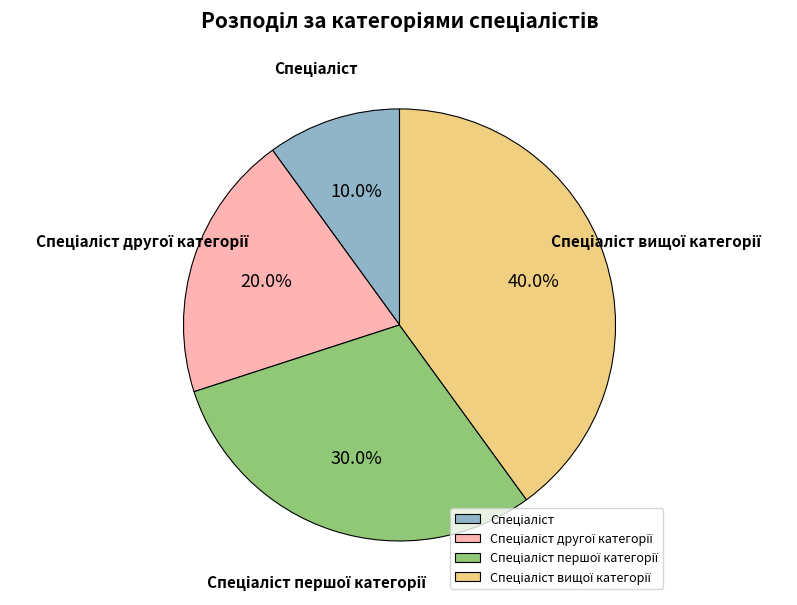

Is there a majority slice in this chart?

No